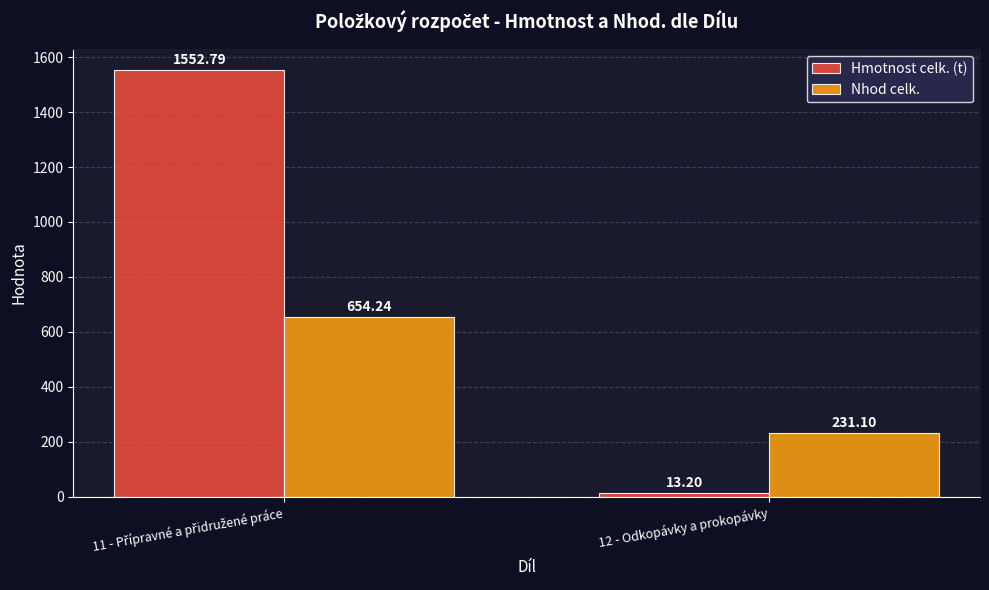

At how many categories does at least one series exceed 174?

2